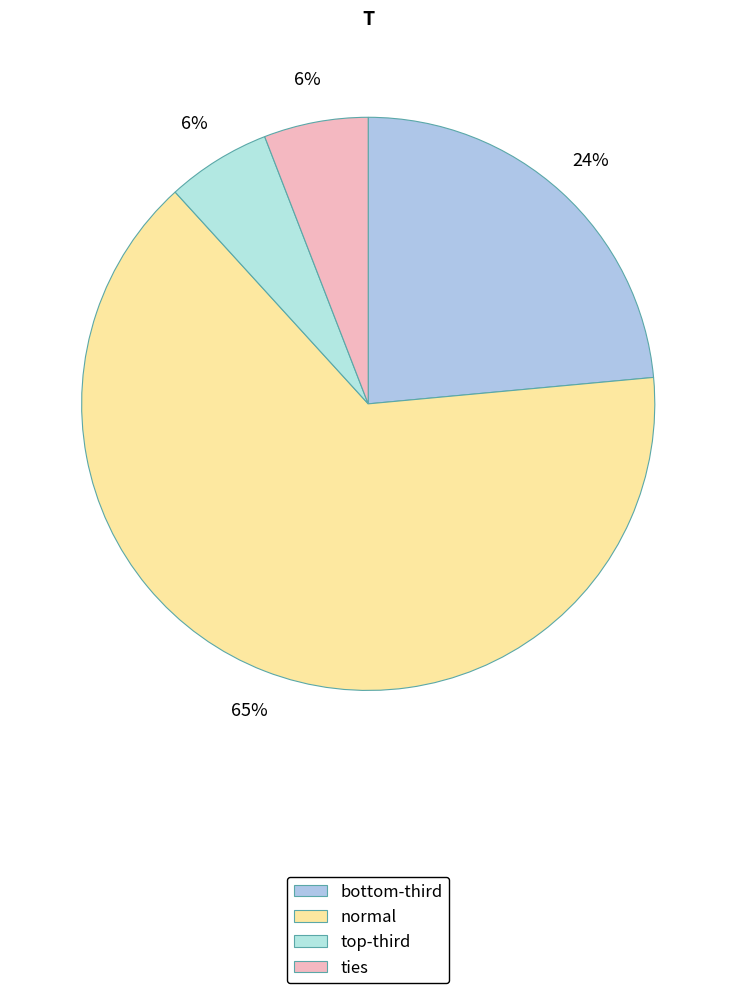

Which category has the biggest portion of the pie?

normal